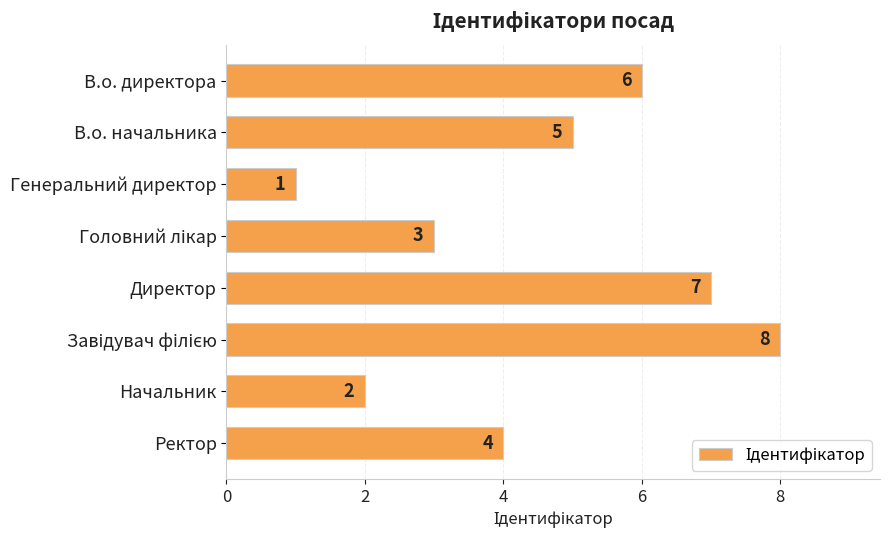

Reading top to bottom, extract all data points from this chart.

6	5	1	3	7	8	2	4